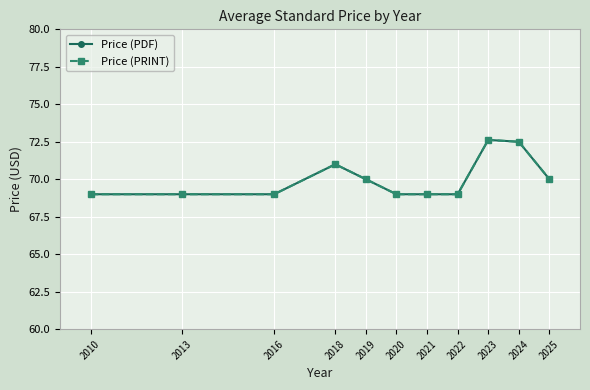

Is it true that Price (PRINT) equals 69.0 at 2016?

True